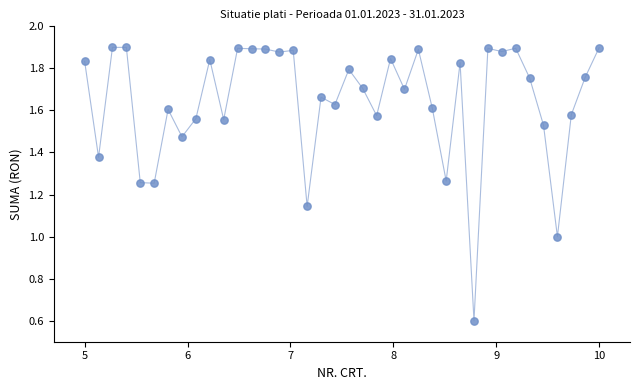

What is the range of X values (max minus min)?

5.0